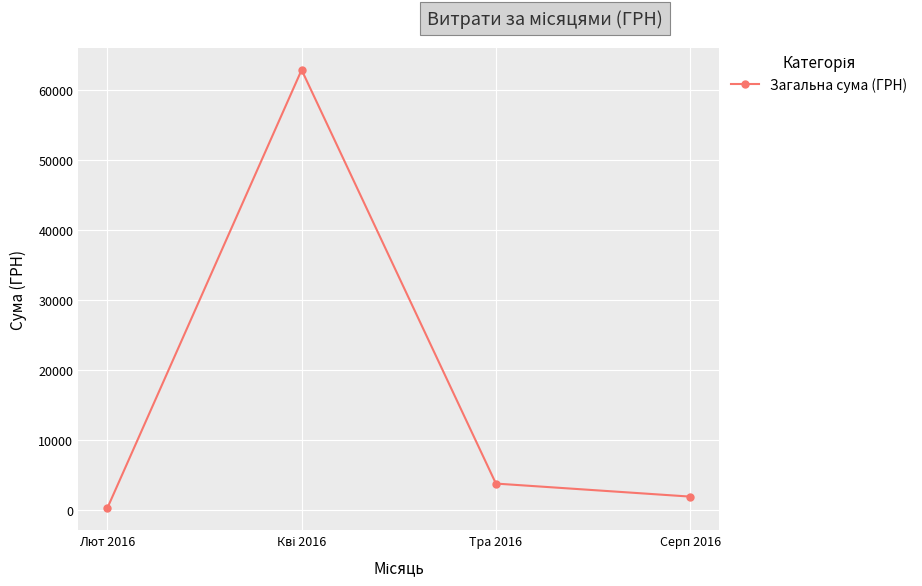

Is it true that the value at Серп 2016 is 1917.1?

True